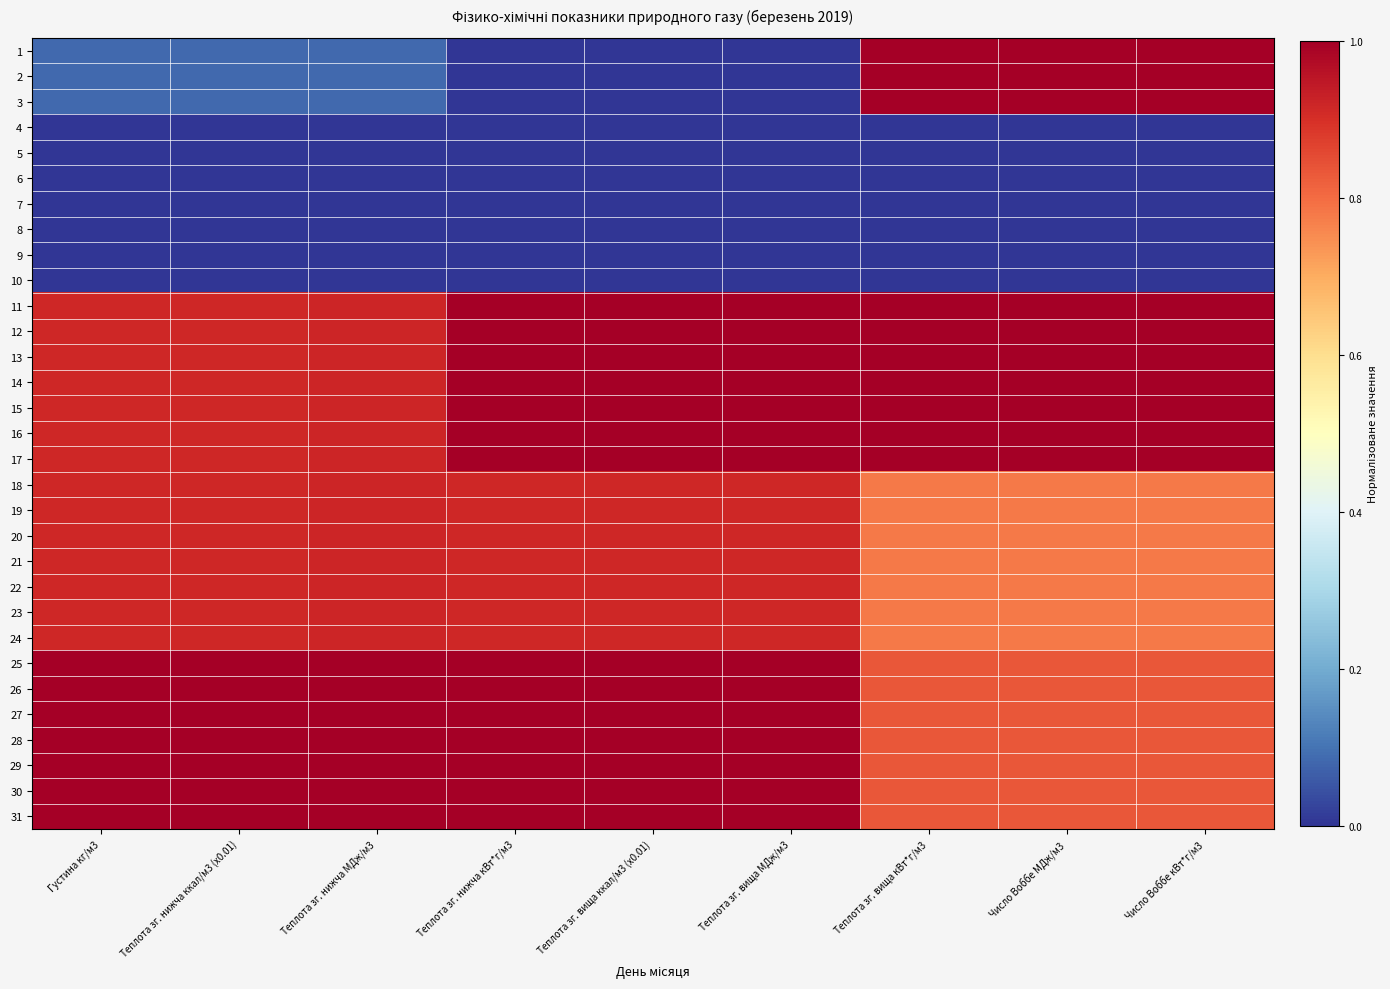

Reading right to left, list all the values displayed in this chart.

1: Число Воббе кВт*г/м3=1.0	Число Воббе МДж/м3=1.0	Теплота зг. вища кВт*г/м3=1.0	Теплота зг. вища МДж/м3=0.0	Теплота зг. вища ккал/м3 (x0.01)=0.0	Теплота зг. нижча кВт*г/м3=0.0	Теплота зг. нижча МДж/м3=0.1	Теплота зг. нижча ккал/м3 (x0.01)=0.1	Густина кг/м3=0.1
2: Число Воббе кВт*г/м3=1.0	Число Воббе МДж/м3=1.0	Теплота зг. вища кВт*г/м3=1.0	Теплота зг. вища МДж/м3=0.0	Теплота зг. вища ккал/м3 (x0.01)=0.0	Теплота зг. нижча кВт*г/м3=0.0	Теплота зг. нижча МДж/м3=0.1	Теплота зг. нижча ккал/м3 (x0.01)=0.1	Густина кг/м3=0.1
3: Число Воббе кВт*г/м3=1.0	Число Воббе МДж/м3=1.0	Теплота зг. вища кВт*г/м3=1.0	Теплота зг. вища МДж/м3=0.0	Теплота зг. вища ккал/м3 (x0.01)=0.0	Теплота зг. нижча кВт*г/м3=0.0	Теплота зг. нижча МДж/м3=0.1	Теплота зг. нижча ккал/м3 (x0.01)=0.1	Густина кг/м3=0.1
4: Число Воббе кВт*г/м3=0.0	Число Воббе МДж/м3=0.0	Теплота зг. вища кВт*г/м3=0.0	Теплота зг. вища МДж/м3=0.0	Теплота зг. вища ккал/м3 (x0.01)=0.0	Теплота зг. нижча кВт*г/м3=0.0	Теплота зг. нижча МДж/м3=0.0	Теплота зг. нижча ккал/м3 (x0.01)=0.0	Густина кг/м3=0.0
5: Число Воббе кВт*г/м3=0.0	Число Воббе МДж/м3=0.0	Теплота зг. вища кВт*г/м3=0.0	Теплота зг. вища МДж/м3=0.0	Теплота зг. вища ккал/м3 (x0.01)=0.0	Теплота зг. нижча кВт*г/м3=0.0	Теплота зг. нижча МДж/м3=0.0	Теплота зг. нижча ккал/м3 (x0.01)=0.0	Густина кг/м3=0.0
6: Число Воббе кВт*г/м3=0.0	Число Воббе МДж/м3=0.0	Теплота зг. вища кВт*г/м3=0.0	Теплота зг. вища МДж/м3=0.0	Теплота зг. вища ккал/м3 (x0.01)=0.0	Теплота зг. нижча кВт*г/м3=0.0	Теплота зг. нижча МДж/м3=0.0	Теплота зг. нижча ккал/м3 (x0.01)=0.0	Густина кг/м3=0.0
7: Число Воббе кВт*г/м3=0.0	Число Воббе МДж/м3=0.0	Теплота зг. вища кВт*г/м3=0.0	Теплота зг. вища МДж/м3=0.0	Теплота зг. вища ккал/м3 (x0.01)=0.0	Теплота зг. нижча кВт*г/м3=0.0	Теплота зг. нижча МДж/м3=0.0	Теплота зг. нижча ккал/м3 (x0.01)=0.0	Густина кг/м3=0.0
8: Число Воббе кВт*г/м3=0.0	Число Воббе МДж/м3=0.0	Теплота зг. вища кВт*г/м3=0.0	Теплота зг. вища МДж/м3=0.0	Теплота зг. вища ккал/м3 (x0.01)=0.0	Теплота зг. нижча кВт*г/м3=0.0	Теплота зг. нижча МДж/м3=0.0	Теплота зг. нижча ккал/м3 (x0.01)=0.0	Густина кг/м3=0.0
9: Число Воббе кВт*г/м3=0.0	Число Воббе МДж/м3=0.0	Теплота зг. вища кВт*г/м3=0.0	Теплота зг. вища МДж/м3=0.0	Теплота зг. вища ккал/м3 (x0.01)=0.0	Теплота зг. нижча кВт*г/м3=0.0	Теплота зг. нижча МДж/м3=0.0	Теплота зг. нижча ккал/м3 (x0.01)=0.0	Густина кг/м3=0.0
10: Число Воббе кВт*г/м3=0.0	Число Воббе МДж/м3=0.0	Теплота зг. вища кВт*г/м3=0.0	Теплота зг. вища МДж/м3=0.0	Теплота зг. вища ккал/м3 (x0.01)=0.0	Теплота зг. нижча кВт*г/м3=0.0	Теплота зг. нижча МДж/м3=0.0	Теплота зг. нижча ккал/м3 (x0.01)=0.0	Густина кг/м3=0.0
11: Число Воббе кВт*г/м3=1.0	Число Воббе МДж/м3=1.0	Теплота зг. вища кВт*г/м3=1.0	Теплота зг. вища МДж/м3=1.0	Теплота зг. вища ккал/м3 (x0.01)=1.0	Теплота зг. нижча кВт*г/м3=1.0	Теплота зг. нижча МДж/м3=0.9	Теплота зг. нижча ккал/м3 (x0.01)=0.9	Густина кг/м3=0.9
12: Число Воббе кВт*г/м3=1.0	Число Воббе МДж/м3=1.0	Теплота зг. вища кВт*г/м3=1.0	Теплота зг. вища МДж/м3=1.0	Теплота зг. вища ккал/м3 (x0.01)=1.0	Теплота зг. нижча кВт*г/м3=1.0	Теплота зг. нижча МДж/м3=0.9	Теплота зг. нижча ккал/м3 (x0.01)=0.9	Густина кг/м3=0.9
13: Число Воббе кВт*г/м3=1.0	Число Воббе МДж/м3=1.0	Теплота зг. вища кВт*г/м3=1.0	Теплота зг. вища МДж/м3=1.0	Теплота зг. вища ккал/м3 (x0.01)=1.0	Теплота зг. нижча кВт*г/м3=1.0	Теплота зг. нижча МДж/м3=0.9	Теплота зг. нижча ккал/м3 (x0.01)=0.9	Густина кг/м3=0.9
14: Число Воббе кВт*г/м3=1.0	Число Воббе МДж/м3=1.0	Теплота зг. вища кВт*г/м3=1.0	Теплота зг. вища МДж/м3=1.0	Теплота зг. вища ккал/м3 (x0.01)=1.0	Теплота зг. нижча кВт*г/м3=1.0	Теплота зг. нижча МДж/м3=0.9	Теплота зг. нижча ккал/м3 (x0.01)=0.9	Густина кг/м3=0.9
15: Число Воббе кВт*г/м3=1.0	Число Воббе МДж/м3=1.0	Теплота зг. вища кВт*г/м3=1.0	Теплота зг. вища МДж/м3=1.0	Теплота зг. вища ккал/м3 (x0.01)=1.0	Теплота зг. нижча кВт*г/м3=1.0	Теплота зг. нижча МДж/м3=0.9	Теплота зг. нижча ккал/м3 (x0.01)=0.9	Густина кг/м3=0.9
16: Число Воббе кВт*г/м3=1.0	Число Воббе МДж/м3=1.0	Теплота зг. вища кВт*г/м3=1.0	Теплота зг. вища МДж/м3=1.0	Теплота зг. вища ккал/м3 (x0.01)=1.0	Теплота зг. нижча кВт*г/м3=1.0	Теплота зг. нижча МДж/м3=0.9	Теплота зг. нижча ккал/м3 (x0.01)=0.9	Густина кг/м3=0.9
17: Число Воббе кВт*г/м3=1.0	Число Воббе МДж/м3=1.0	Теплота зг. вища кВт*г/м3=1.0	Теплота зг. вища МДж/м3=1.0	Теплота зг. вища ккал/м3 (x0.01)=1.0	Теплота зг. нижча кВт*г/м3=1.0	Теплота зг. нижча МДж/м3=0.9	Теплота зг. нижча ккал/м3 (x0.01)=0.9	Густина кг/м3=0.9
18: Число Воббе кВт*г/м3=0.8	Число Воббе МДж/м3=0.8	Теплота зг. вища кВт*г/м3=0.8	Теплота зг. вища МДж/м3=0.9	Теплота зг. вища ккал/м3 (x0.01)=0.9	Теплота зг. нижча кВт*г/м3=0.9	Теплота зг. нижча МДж/м3=0.9	Теплота зг. нижча ккал/м3 (x0.01)=0.9	Густина кг/м3=0.9
19: Число Воббе кВт*г/м3=0.8	Число Воббе МДж/м3=0.8	Теплота зг. вища кВт*г/м3=0.8	Теплота зг. вища МДж/м3=0.9	Теплота зг. вища ккал/м3 (x0.01)=0.9	Теплота зг. нижча кВт*г/м3=0.9	Теплота зг. нижча МДж/м3=0.9	Теплота зг. нижча ккал/м3 (x0.01)=0.9	Густина кг/м3=0.9
20: Число Воббе кВт*г/м3=0.8	Число Воббе МДж/м3=0.8	Теплота зг. вища кВт*г/м3=0.8	Теплота зг. вища МДж/м3=0.9	Теплота зг. вища ккал/м3 (x0.01)=0.9	Теплота зг. нижча кВт*г/м3=0.9	Теплота зг. нижча МДж/м3=0.9	Теплота зг. нижча ккал/м3 (x0.01)=0.9	Густина кг/м3=0.9
21: Число Воббе кВт*г/м3=0.8	Число Воббе МДж/м3=0.8	Теплота зг. вища кВт*г/м3=0.8	Теплота зг. вища МДж/м3=0.9	Теплота зг. вища ккал/м3 (x0.01)=0.9	Теплота зг. нижча кВт*г/м3=0.9	Теплота зг. нижча МДж/м3=0.9	Теплота зг. нижча ккал/м3 (x0.01)=0.9	Густина кг/м3=0.9
22: Число Воббе кВт*г/м3=0.8	Число Воббе МДж/м3=0.8	Теплота зг. вища кВт*г/м3=0.8	Теплота зг. вища МДж/м3=0.9	Теплота зг. вища ккал/м3 (x0.01)=0.9	Теплота зг. нижча кВт*г/м3=0.9	Теплота зг. нижча МДж/м3=0.9	Теплота зг. нижча ккал/м3 (x0.01)=0.9	Густина кг/м3=0.9
23: Число Воббе кВт*г/м3=0.8	Число Воббе МДж/м3=0.8	Теплота зг. вища кВт*г/м3=0.8	Теплота зг. вища МДж/м3=0.9	Теплота зг. вища ккал/м3 (x0.01)=0.9	Теплота зг. нижча кВт*г/м3=0.9	Теплота зг. нижча МДж/м3=0.9	Теплота зг. нижча ккал/м3 (x0.01)=0.9	Густина кг/м3=0.9
24: Число Воббе кВт*г/м3=0.8	Число Воббе МДж/м3=0.8	Теплота зг. вища кВт*г/м3=0.8	Теплота зг. вища МДж/м3=0.9	Теплота зг. вища ккал/м3 (x0.01)=0.9	Теплота зг. нижча кВт*г/м3=0.9	Теплота зг. нижча МДж/м3=0.9	Теплота зг. нижча ккал/м3 (x0.01)=0.9	Густина кг/м3=0.9
25: Число Воббе кВт*г/м3=0.8	Число Воббе МДж/м3=0.8	Теплота зг. вища кВт*г/м3=0.8	Теплота зг. вища МДж/м3=1.0	Теплота зг. вища ккал/м3 (x0.01)=1.0	Теплота зг. нижча кВт*г/м3=1.0	Теплота зг. нижча МДж/м3=1.0	Теплота зг. нижча ккал/м3 (x0.01)=1.0	Густина кг/м3=1.0
26: Число Воббе кВт*г/м3=0.8	Число Воббе МДж/м3=0.8	Теплота зг. вища кВт*г/м3=0.8	Теплота зг. вища МДж/м3=1.0	Теплота зг. вища ккал/м3 (x0.01)=1.0	Теплота зг. нижча кВт*г/м3=1.0	Теплота зг. нижча МДж/м3=1.0	Теплота зг. нижча ккал/м3 (x0.01)=1.0	Густина кг/м3=1.0
27: Число Воббе кВт*г/м3=0.8	Число Воббе МДж/м3=0.8	Теплота зг. вища кВт*г/м3=0.8	Теплота зг. вища МДж/м3=1.0	Теплота зг. вища ккал/м3 (x0.01)=1.0	Теплота зг. нижча кВт*г/м3=1.0	Теплота зг. нижча МДж/м3=1.0	Теплота зг. нижча ккал/м3 (x0.01)=1.0	Густина кг/м3=1.0
28: Число Воббе кВт*г/м3=0.8	Число Воббе МДж/м3=0.8	Теплота зг. вища кВт*г/м3=0.8	Теплота зг. вища МДж/м3=1.0	Теплота зг. вища ккал/м3 (x0.01)=1.0	Теплота зг. нижча кВт*г/м3=1.0	Теплота зг. нижча МДж/м3=1.0	Теплота зг. нижча ккал/м3 (x0.01)=1.0	Густина кг/м3=1.0
29: Число Воббе кВт*г/м3=0.8	Число Воббе МДж/м3=0.8	Теплота зг. вища кВт*г/м3=0.8	Теплота зг. вища МДж/м3=1.0	Теплота зг. вища ккал/м3 (x0.01)=1.0	Теплота зг. нижча кВт*г/м3=1.0	Теплота зг. нижча МДж/м3=1.0	Теплота зг. нижча ккал/м3 (x0.01)=1.0	Густина кг/м3=1.0
30: Число Воббе кВт*г/м3=0.8	Число Воббе МДж/м3=0.8	Теплота зг. вища кВт*г/м3=0.8	Теплота зг. вища МДж/м3=1.0	Теплота зг. вища ккал/м3 (x0.01)=1.0	Теплота зг. нижча кВт*г/м3=1.0	Теплота зг. нижча МДж/м3=1.0	Теплота зг. нижча ккал/м3 (x0.01)=1.0	Густина кг/м3=1.0
31: Число Воббе кВт*г/м3=0.8	Число Воббе МДж/м3=0.8	Теплота зг. вища кВт*г/м3=0.8	Теплота зг. вища МДж/м3=1.0	Теплота зг. вища ккал/м3 (x0.01)=1.0	Теплота зг. нижча кВт*г/м3=1.0	Теплота зг. нижча МДж/м3=1.0	Теплота зг. нижча ккал/м3 (x0.01)=1.0	Густина кг/м3=1.0